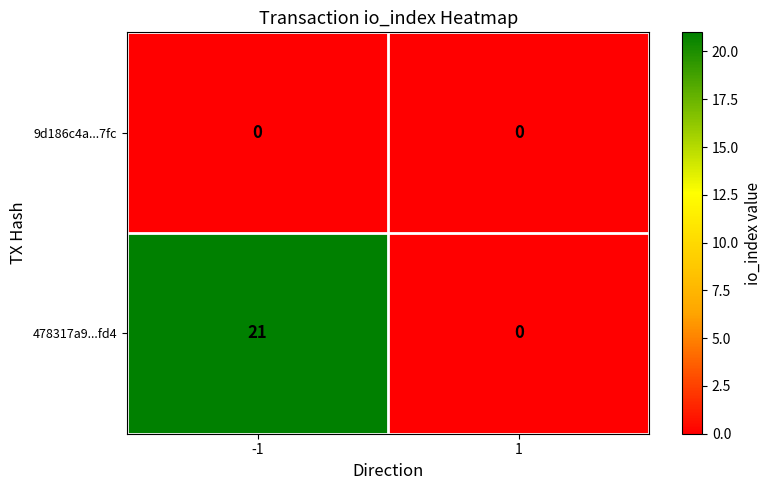

What is the greatest value displayed?

21